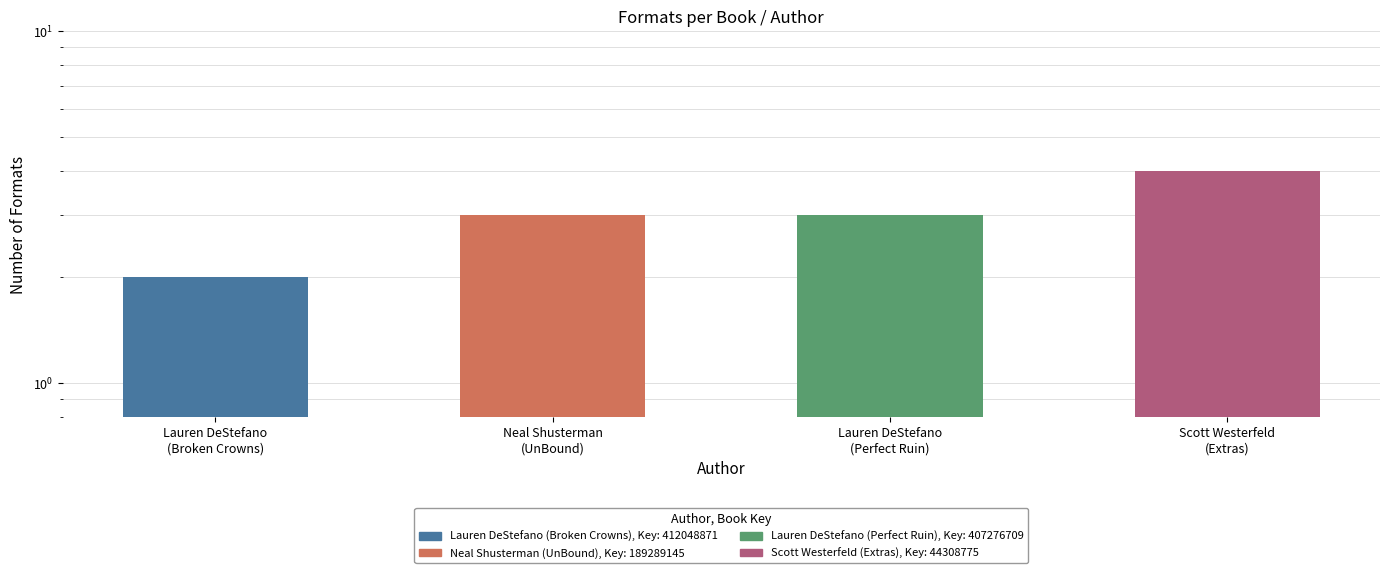

Is it true that the value at Lauren DeStefano
(Broken Crowns) is 2?

True